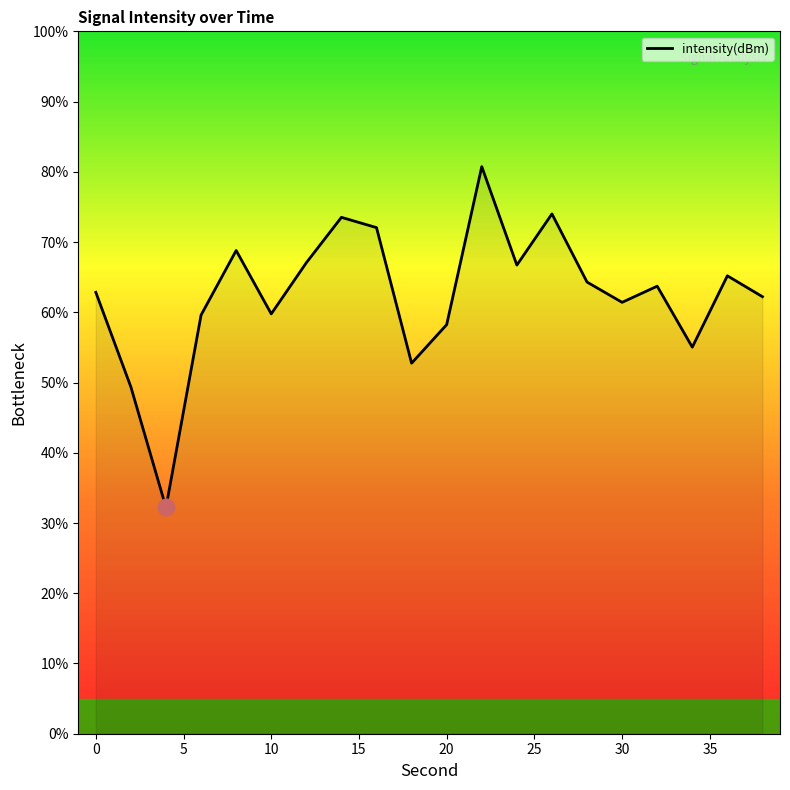

What is the minimum value shown in the chart?

32.2